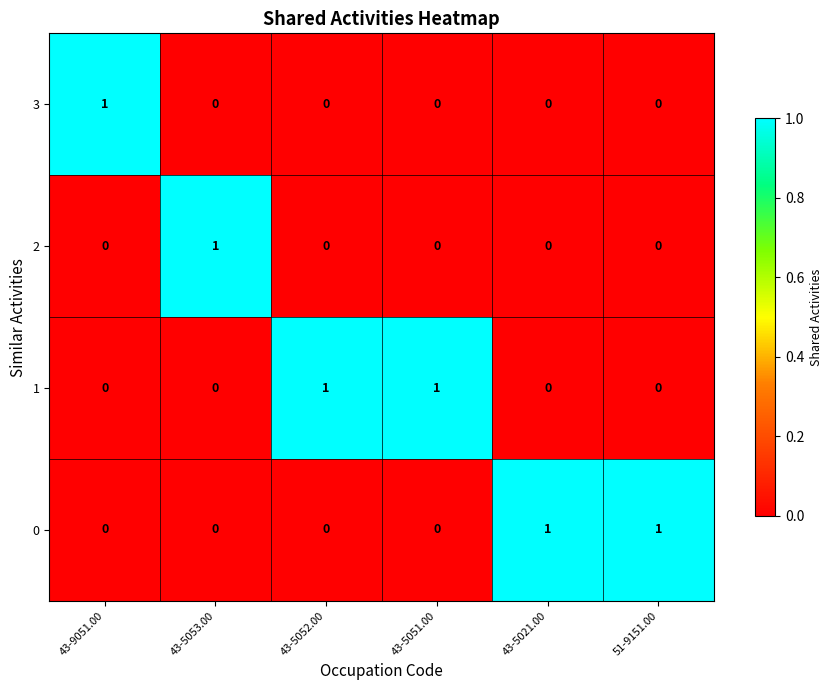

At how many categories does at least one series exceed 0?

6